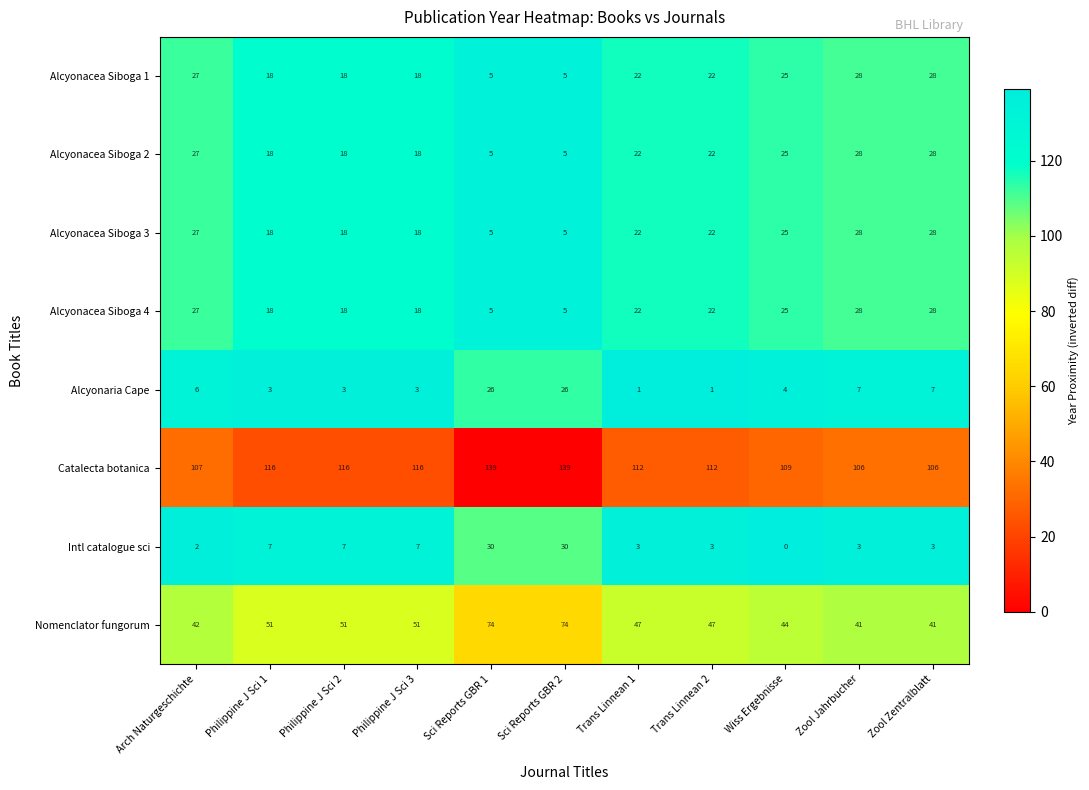

Is the value of Intl catalogue sci at Zool Zentralblatt greater than the value of Nomenclator fungorum at Trans Linnean 2?

No